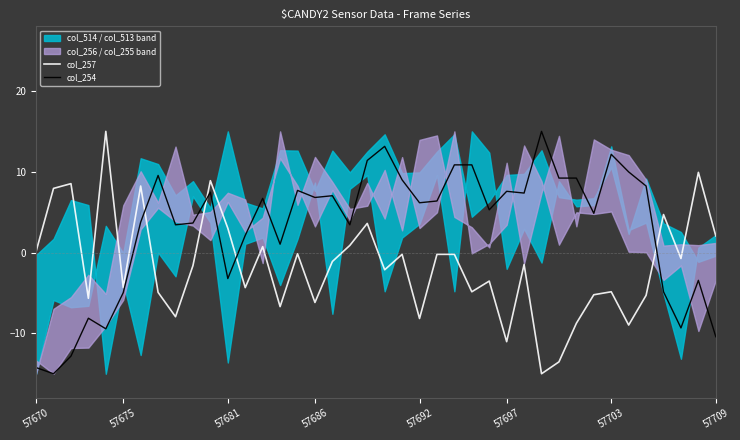

The col_254 series shows 10.6 at 57686. True or false?

False